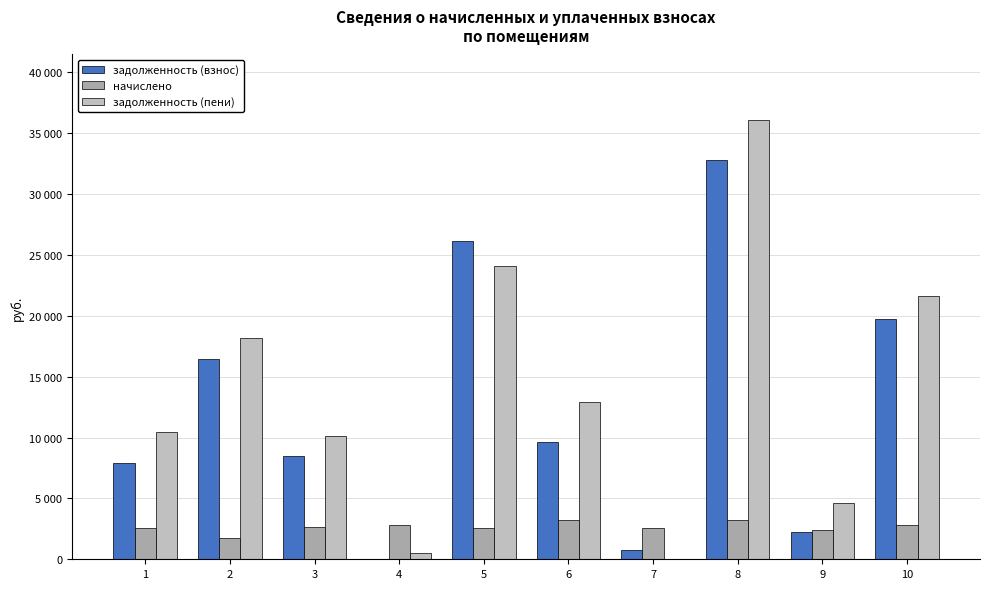

Reading right to left, list all the values displayed in this chart.

задолженность (взнос): 10=19778.3	9=2269.9	8=32805.6	7=754.4	6=9625.3	5=26126.6	4=0.0	3=8482.5	2=16435.4	1=7869.2
начислено: 10=2843.1	9=2379.0	8=3256.5	7=2593.5	6=3256.5	5=2593.5	4=2850.9	3=2632.5	2=1739.4	1=2593.5
задолженность (пени): 10=21621.4	9=4648.9	8=36062.1	7=1.9	6=12881.8	5=24126.0	4=475.5	3=10105.3	2=18174.0	1=10462.7